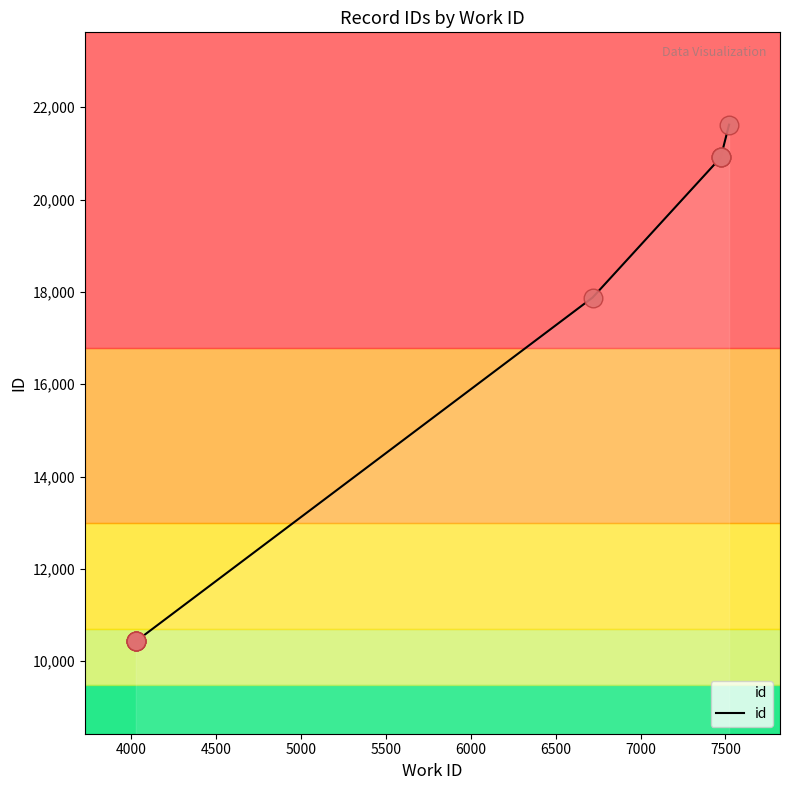

What is the change in value from 5000 to 7500?

+10482